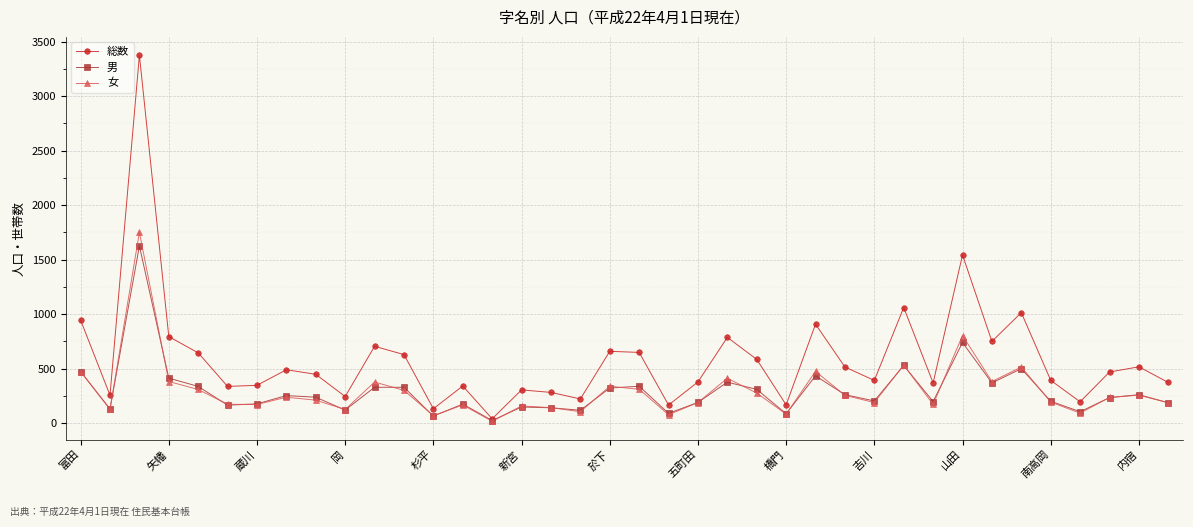

What is the greatest value displayed?

3375